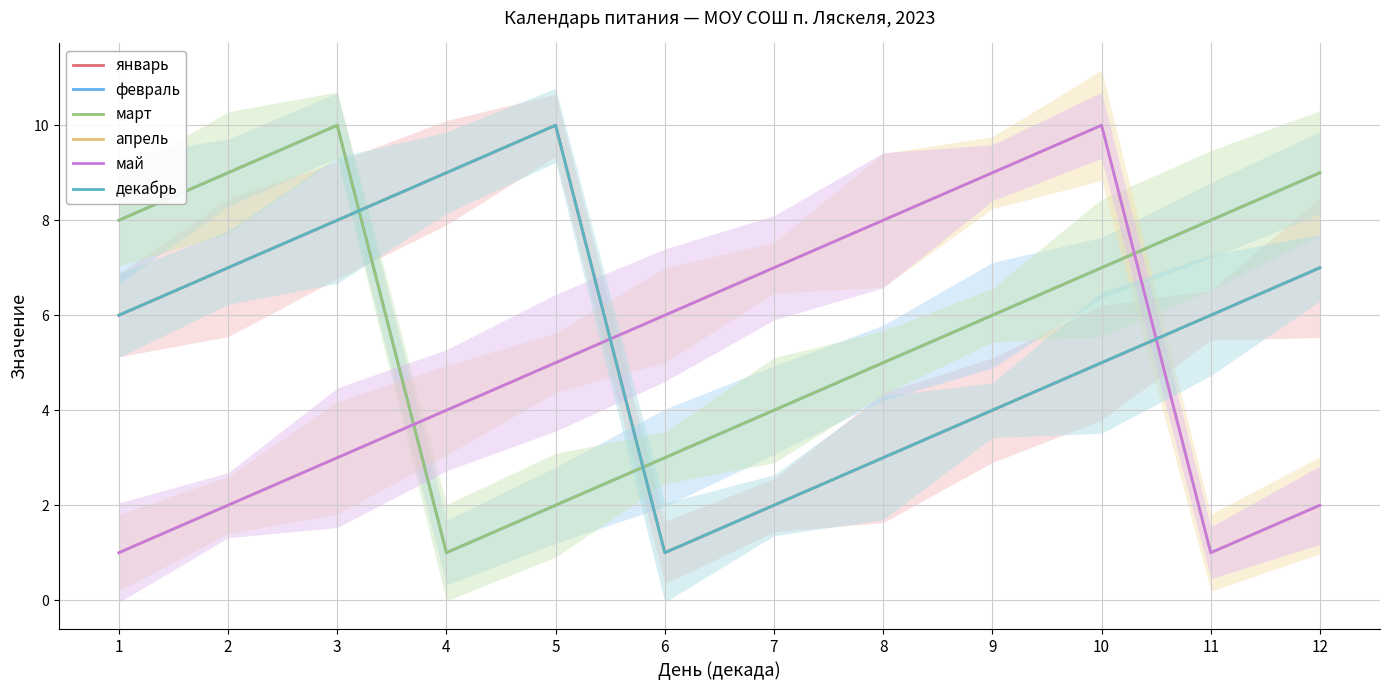

At which category does the chart reach its minimum across all series?

6